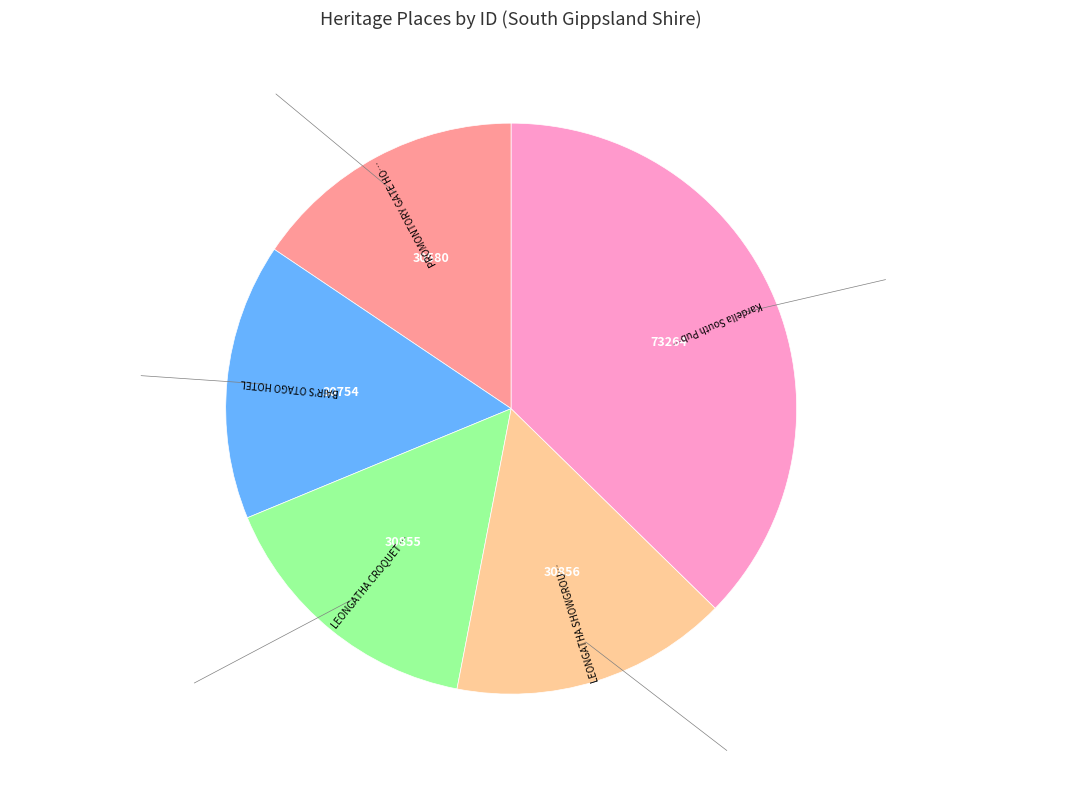

Does any single category account for the majority?

No